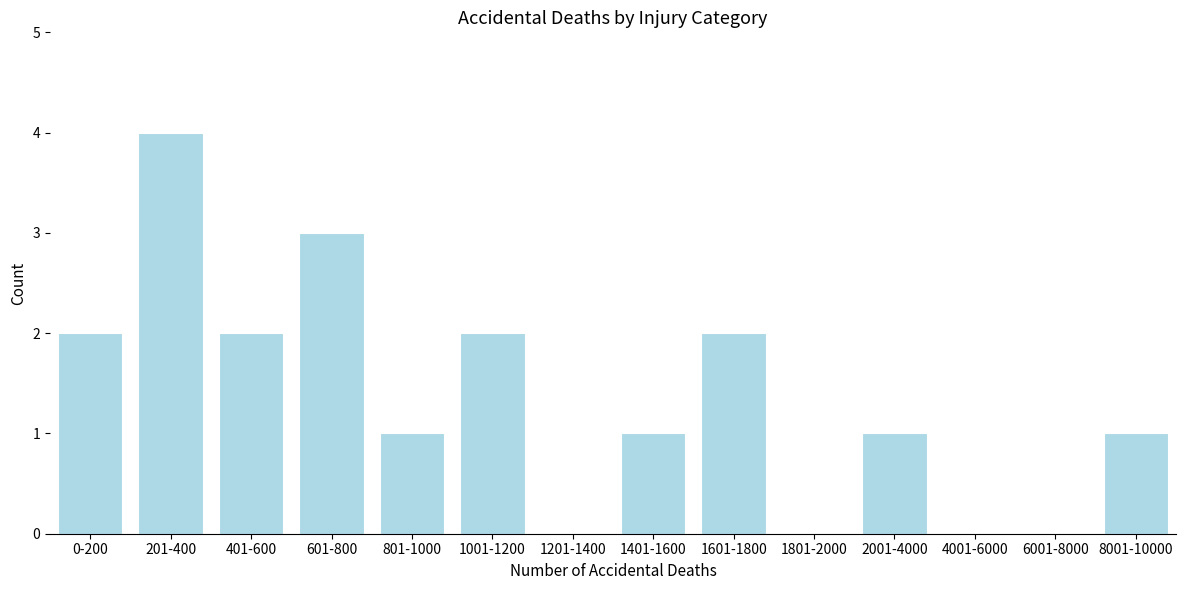

Reading left to right, extract all data points from this chart.

0-200=2	201-400=4	401-600=2	601-800=3	801-1000=1	1001-1200=2	1201-1400=0	1401-1600=1	1601-1800=2	1801-2000=0	2001-4000=1	4001-6000=0	6001-8000=0	8001-10000=1